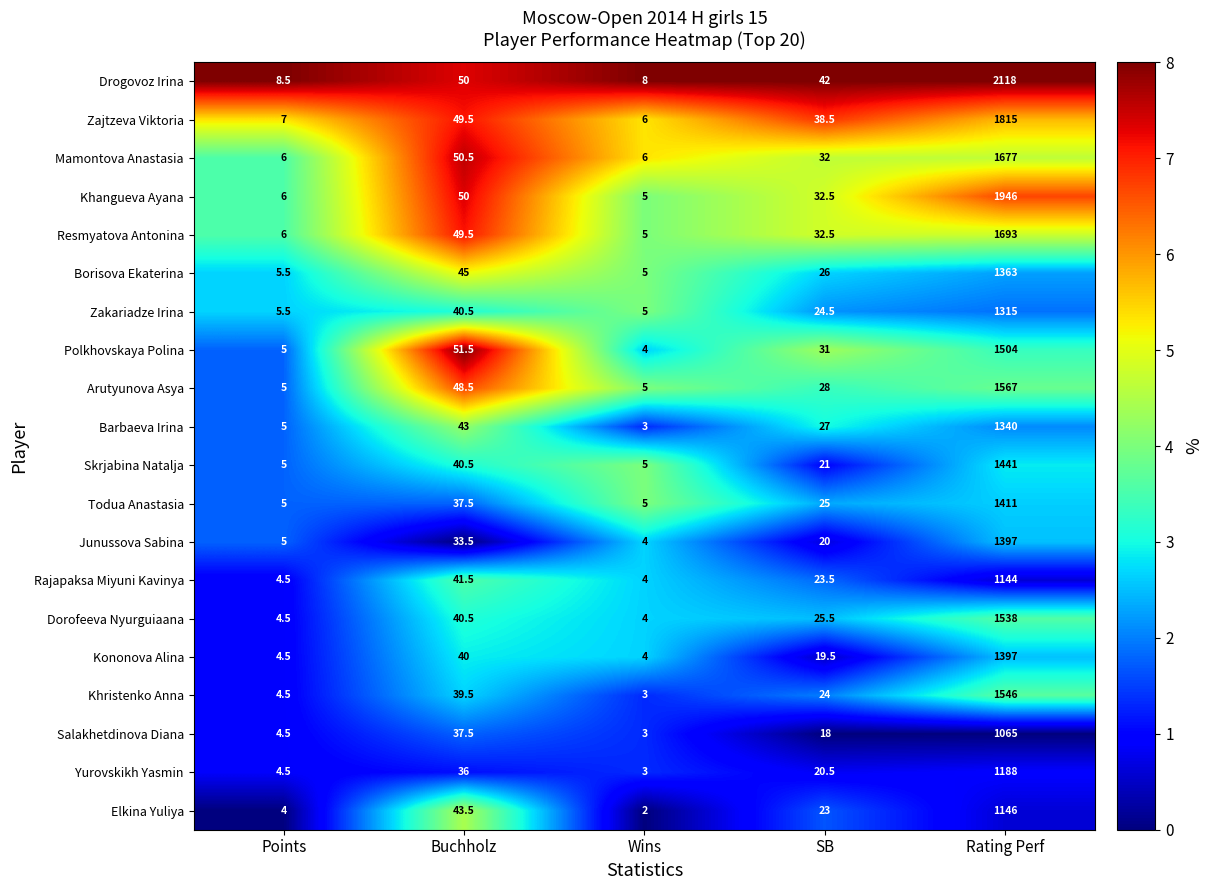

The Mamontova Anastasia series shows 52.6 at SB. True or false?

False